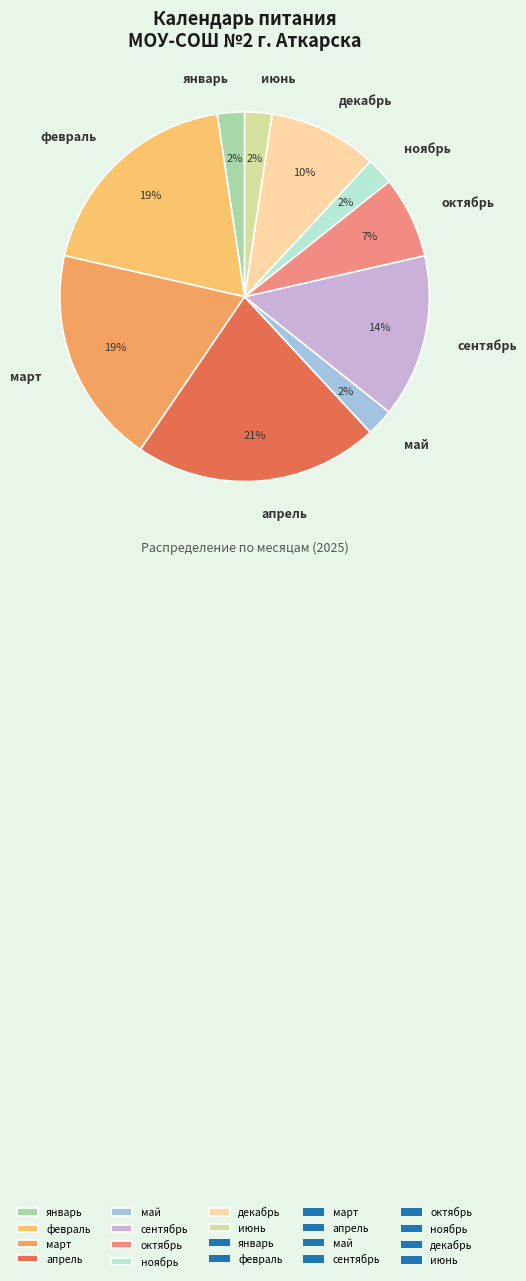

Is it true that октябрь is 7% of the pie?

True